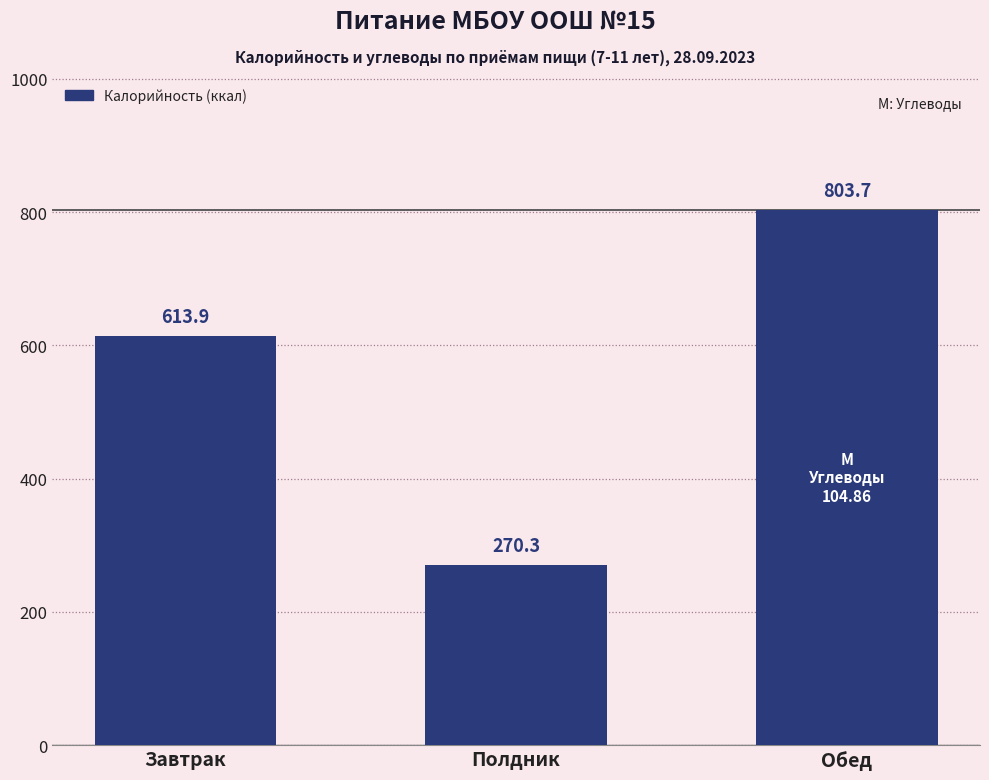

Are the bars grouped side by side (vs. stacked)?

No